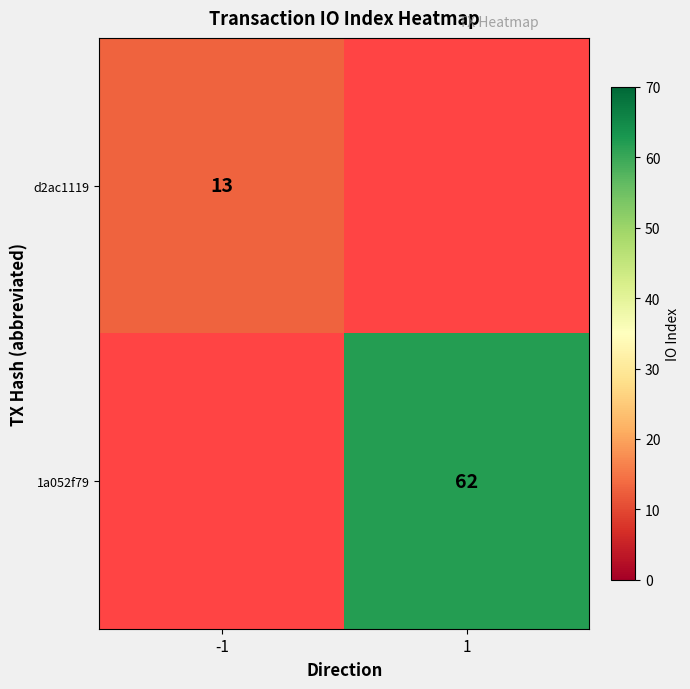

Is it true that d2ac1119 equals 13 at -1?

True